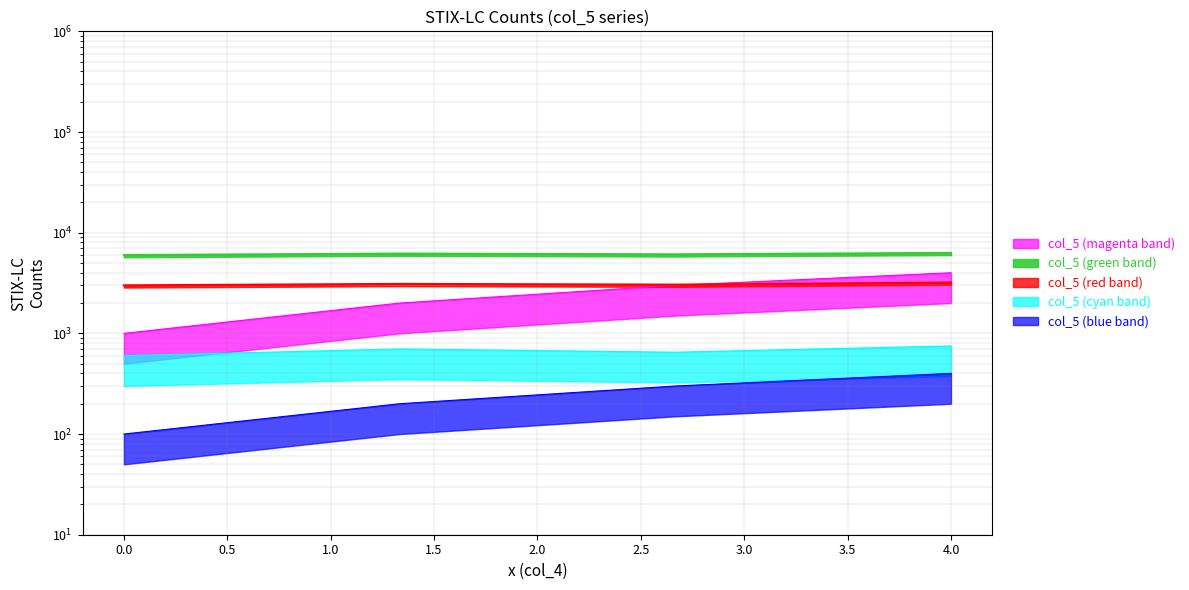

The value at 0.0 is 1000. True or false?

True